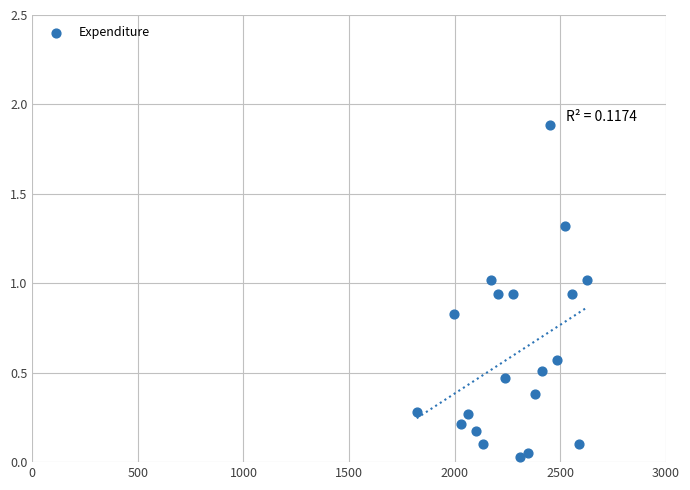

What is the range of X values (max minus min)?

805.0